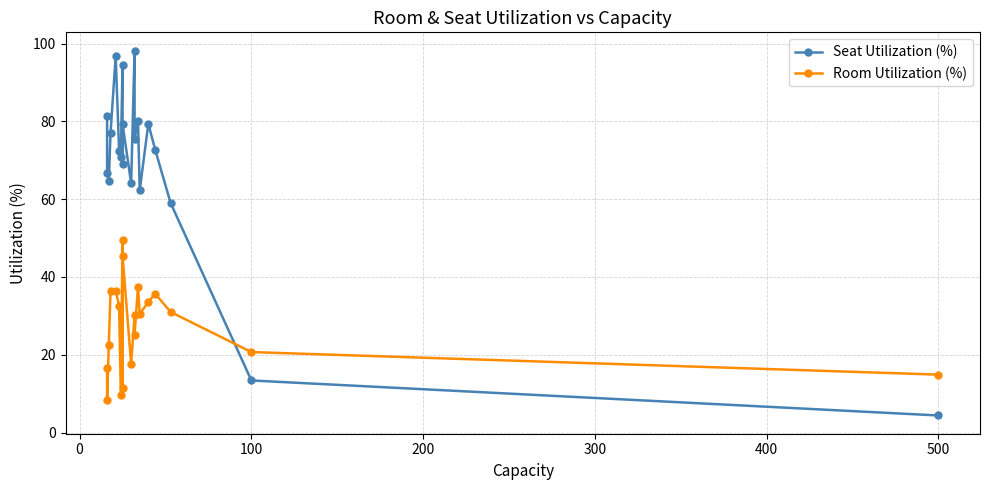

After their last crossing, which series has the higher values: Seat Utilization (%) or Room Utilization (%)?

Room Utilization (%)